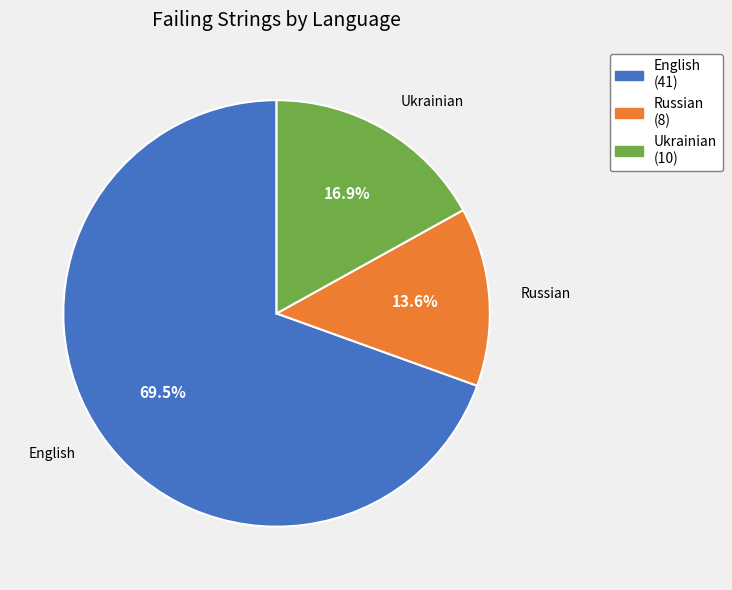

Rank the categories by value from lowest to highest.

Russian, Ukrainian, English